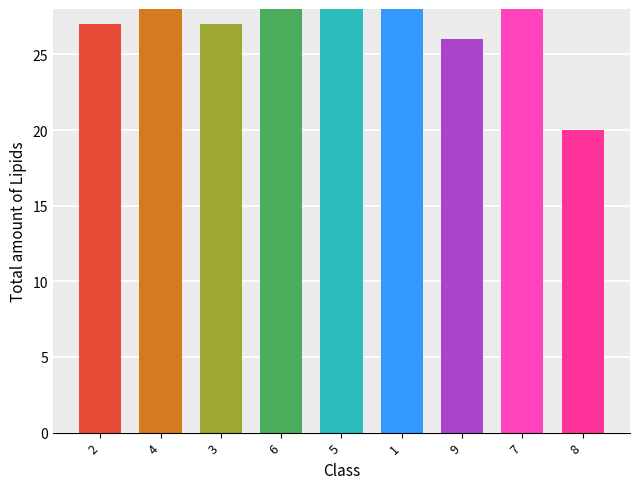

Is it true that the value at 7 is 47?

False